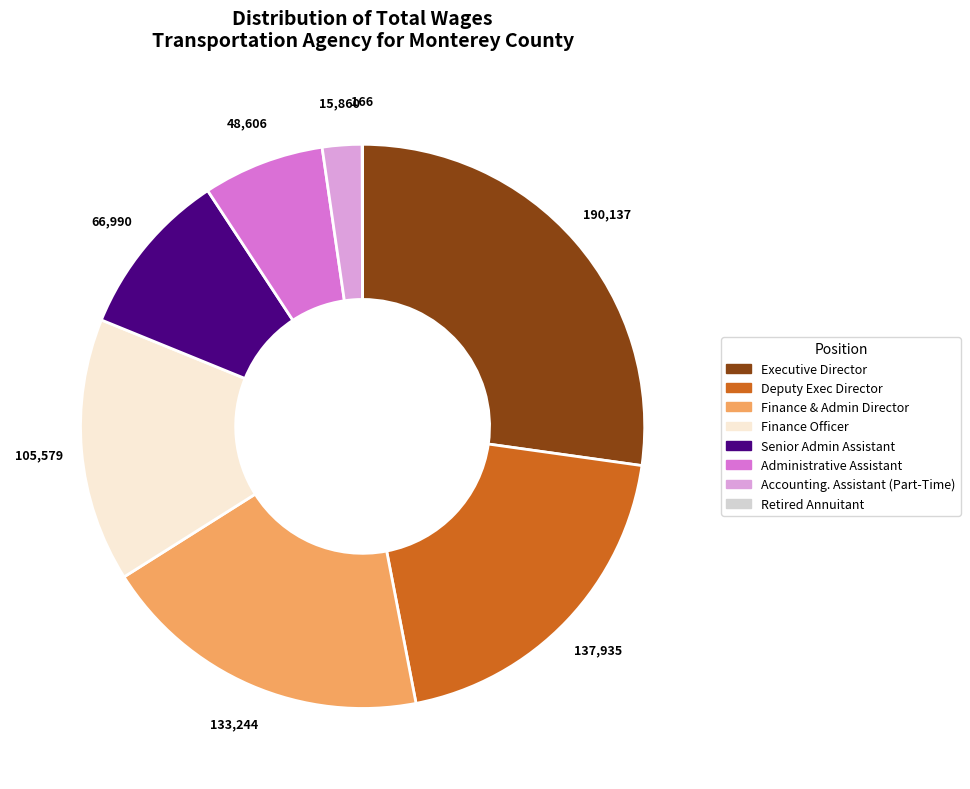

Is there any slice that represents more than half of the pie?

No